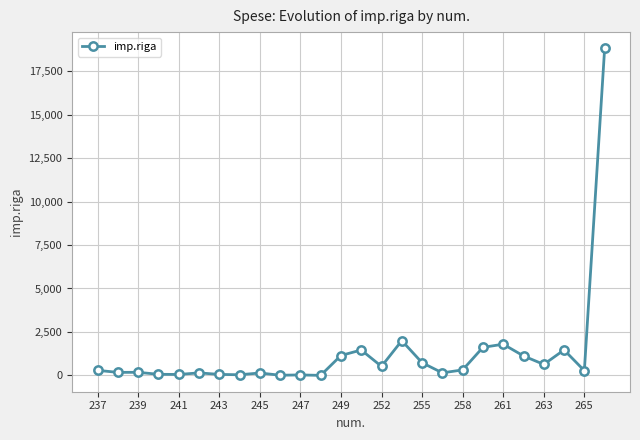

What is the maximum value shown in the chart?

18798.1